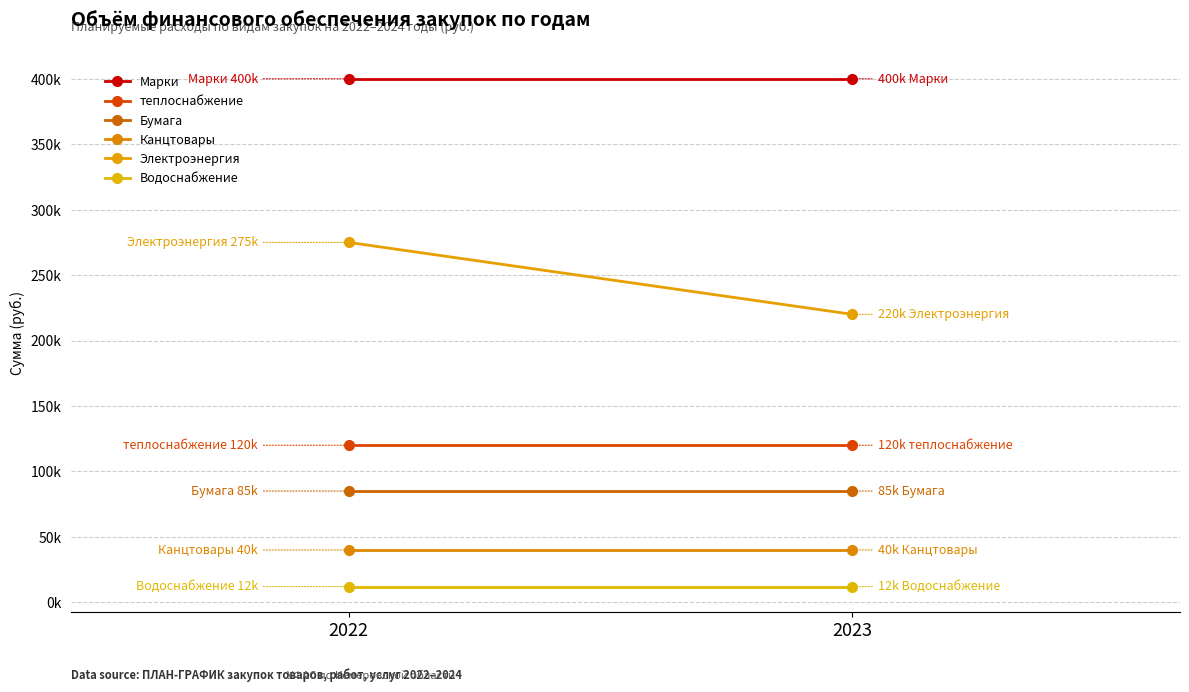

What is the sum of all Канцтовары values?

80000